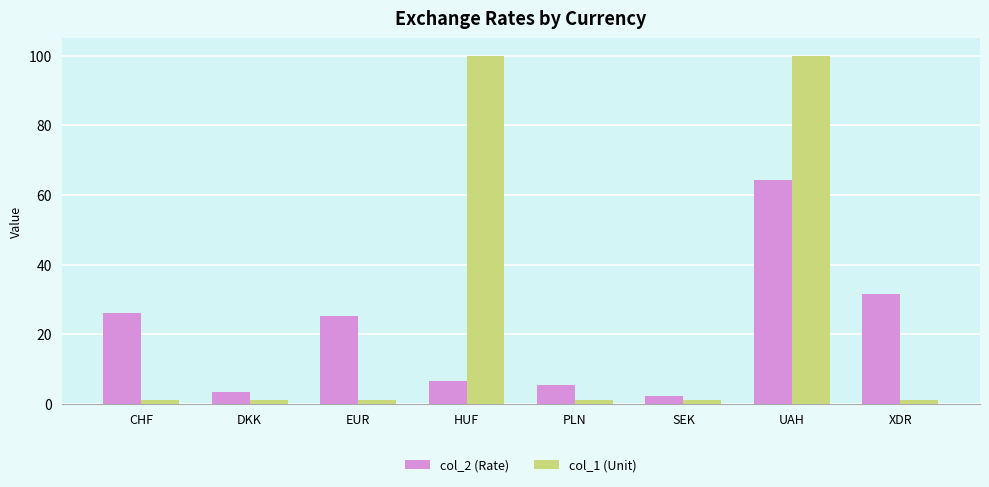

What is the minimum value for col_2 (Rate)?

2.2